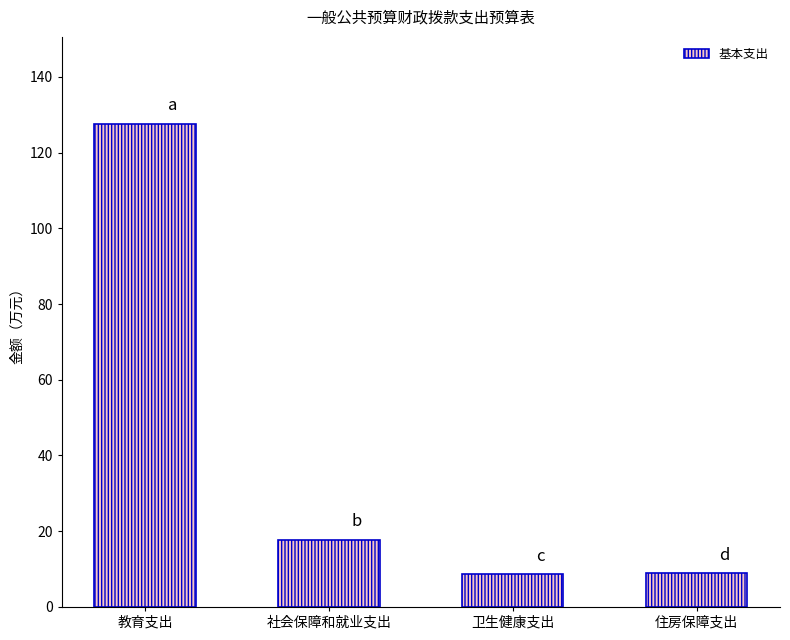

What is the maximum value shown in the chart?

127.6